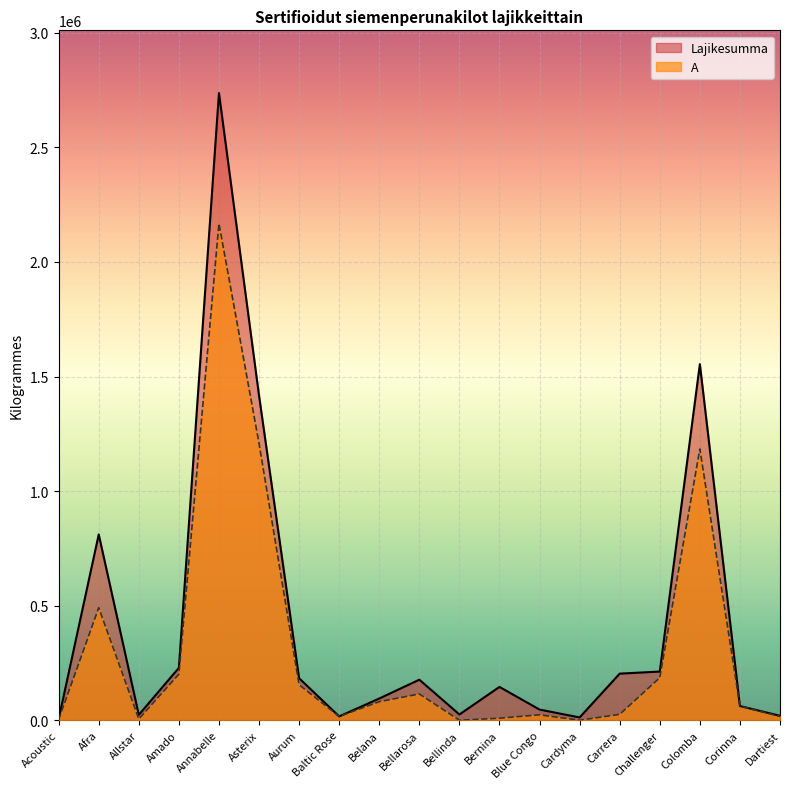

At which category does the chart reach its peak across all series?

Annabelle